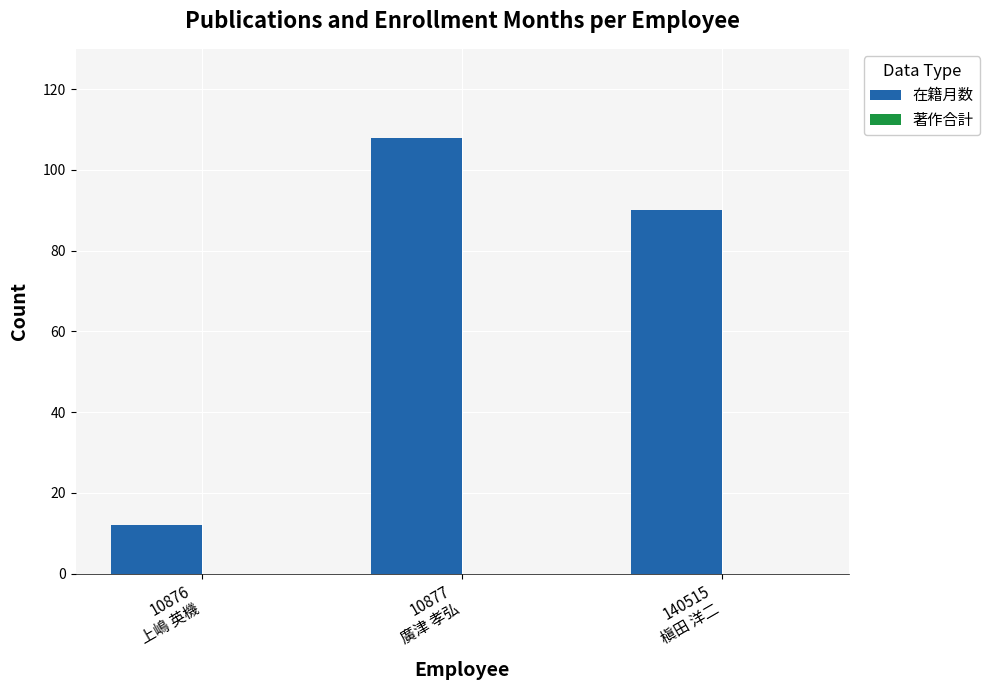

How many series are shown in this chart?

1